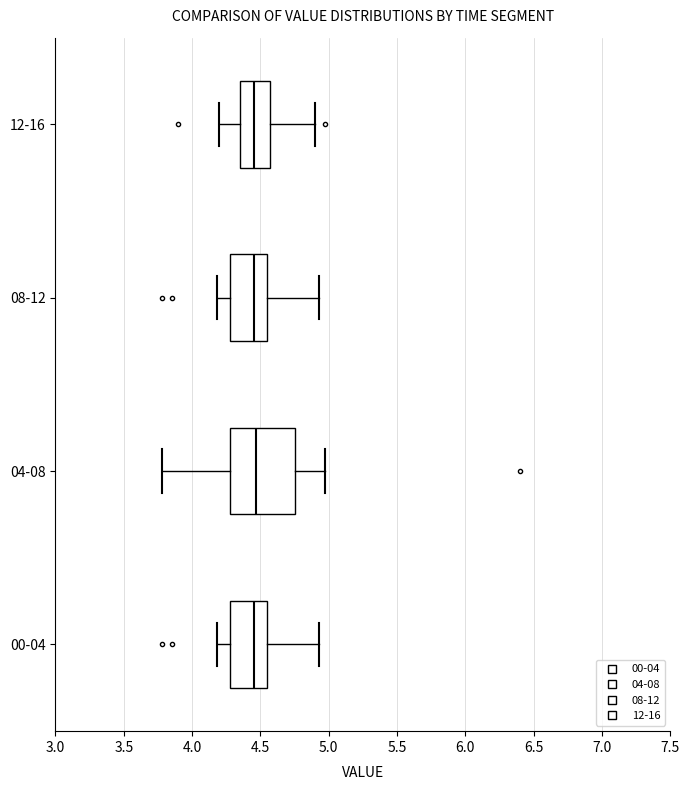

Reading bottom to top, transcribe this box plot: for each box, give where its median line is, the range the box spans, and where its two whiskers end, as read against the x-axis. The values are not printed on the chart, so give them approximately, as read against the axis.

00-04: median 4.45, box 4.30 to 4.55, whiskers 4.20 to 4.95
04-08: median 4.45, box 4.30 to 4.75, whiskers 3.80 to 4.95
08-12: median 4.45, box 4.30 to 4.55, whiskers 4.20 to 4.95
12-16: median 4.45, box 4.35 to 4.55, whiskers 4.20 to 4.90